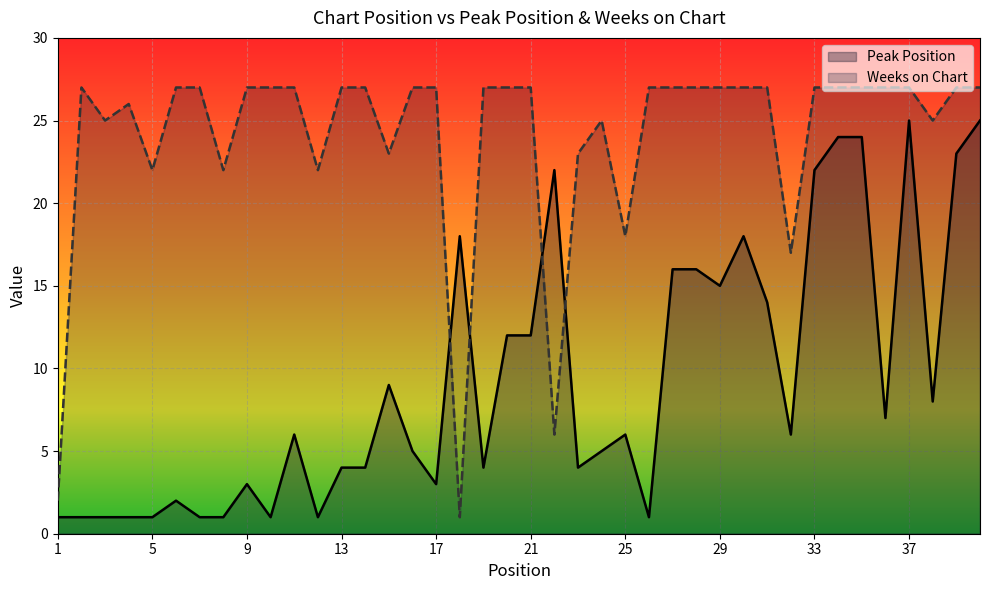

What is the total value across all series at 37?

52